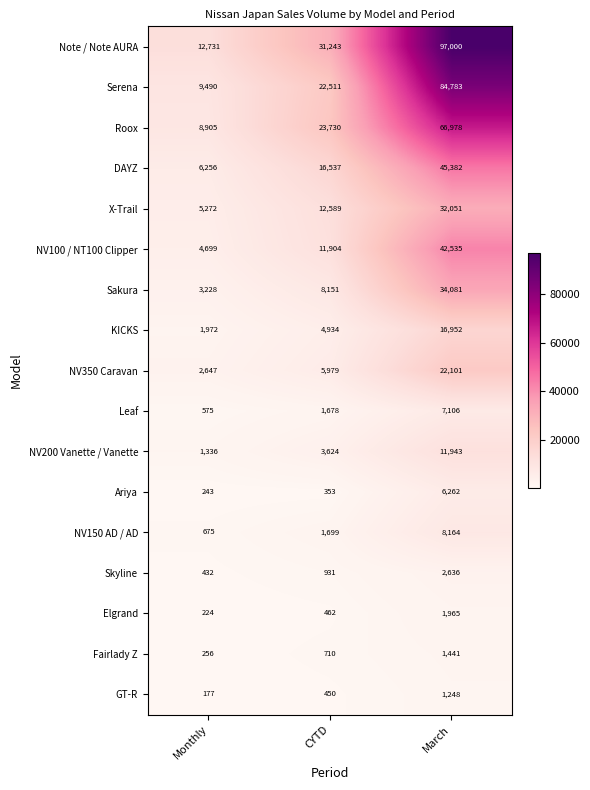

Is it true that Fairlady Z equals 710 at CYTD?

True